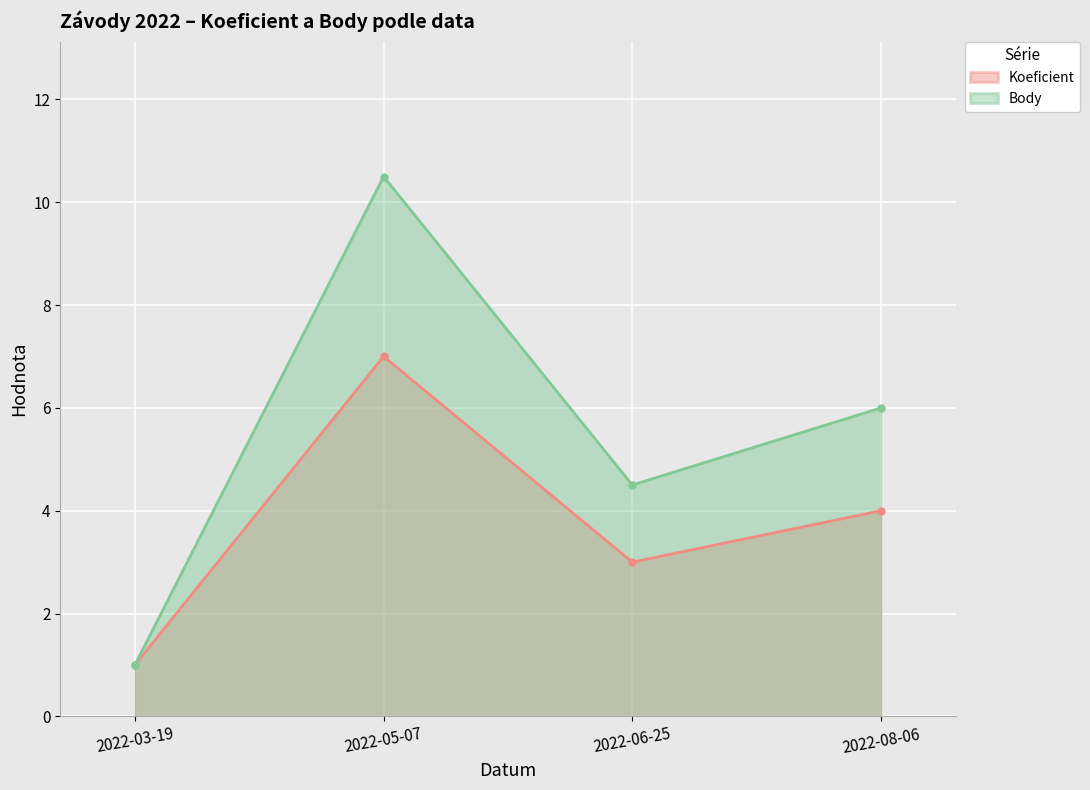

How many data points in Body are less than 6?

2